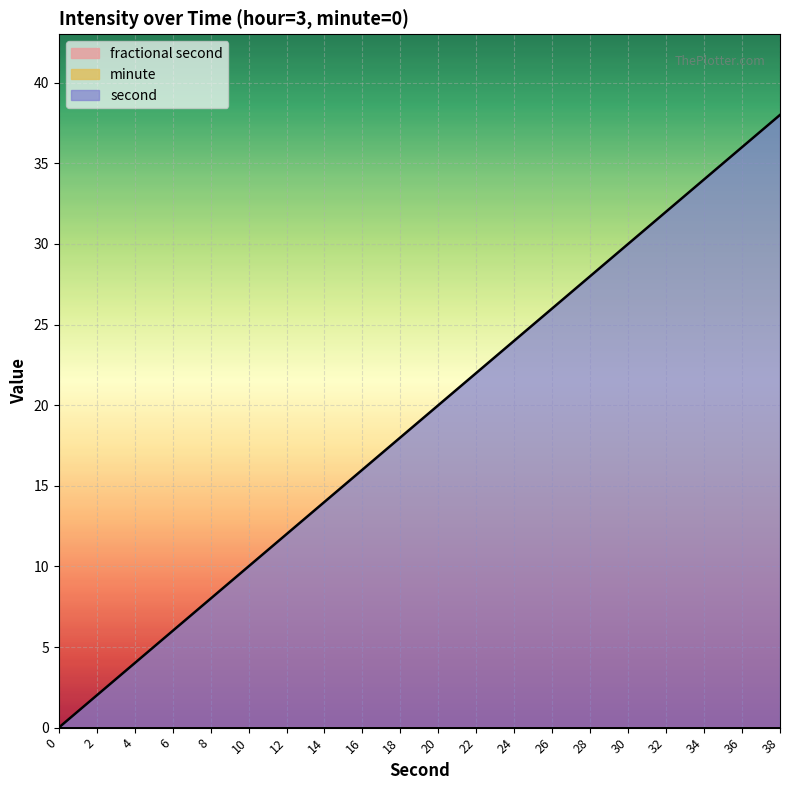

Which label corresponds to the largest value in the chart?

38